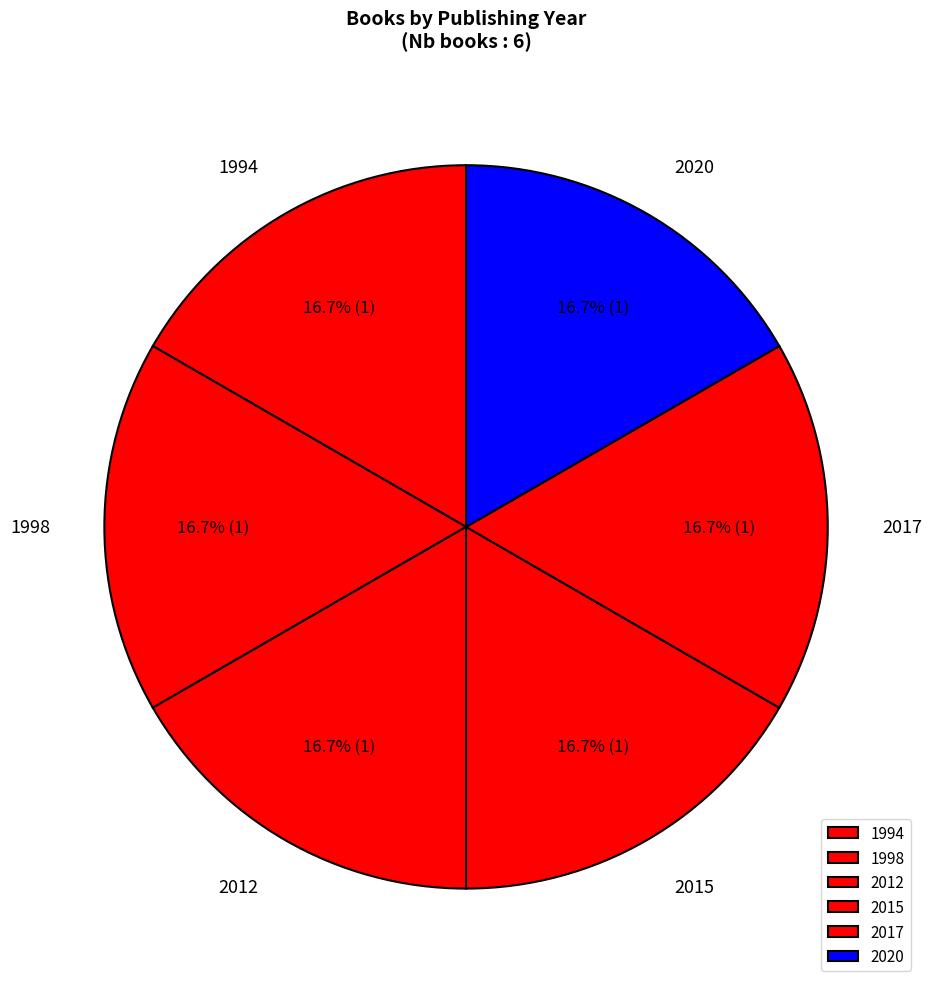

Is the sum of 2017 and 2020 greater than half?

No